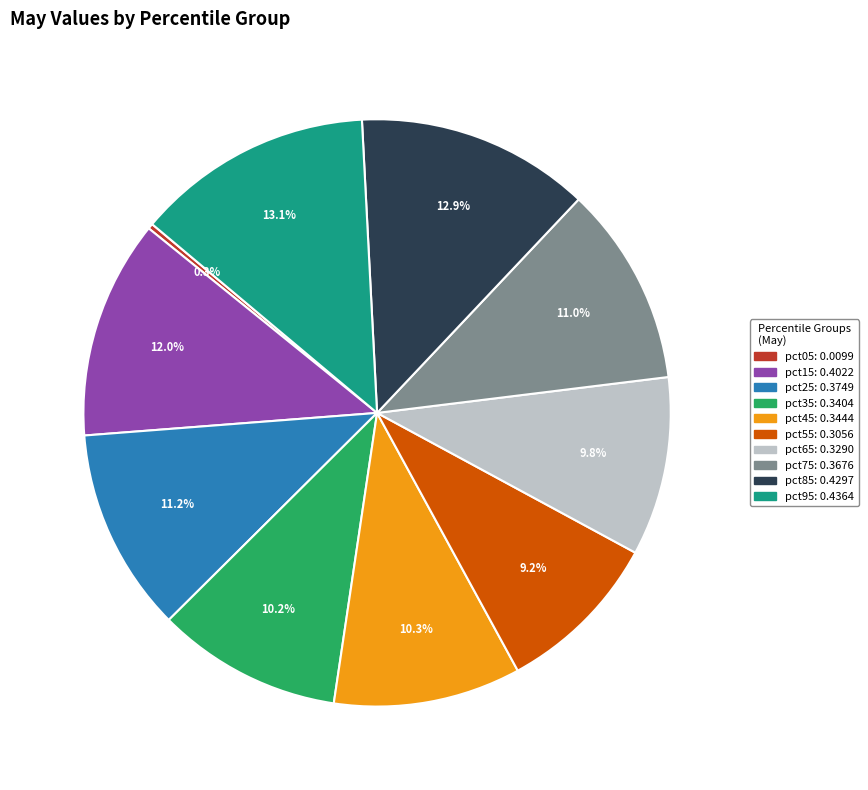

To the nearest percent, what portion does pct65 represent?

10%